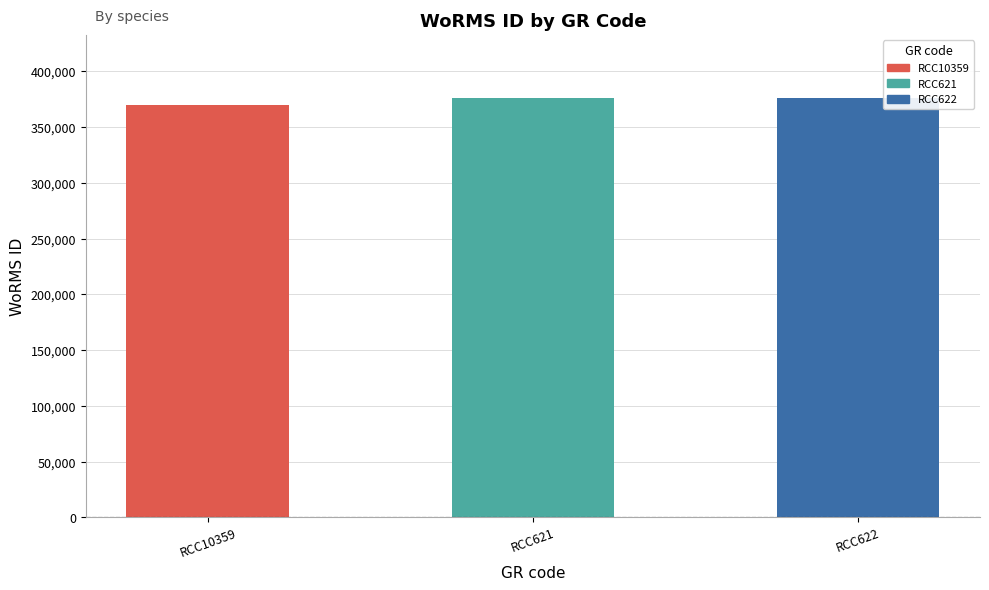

Rank the categories by value from highest to lowest.

RCC621, RCC622, RCC10359